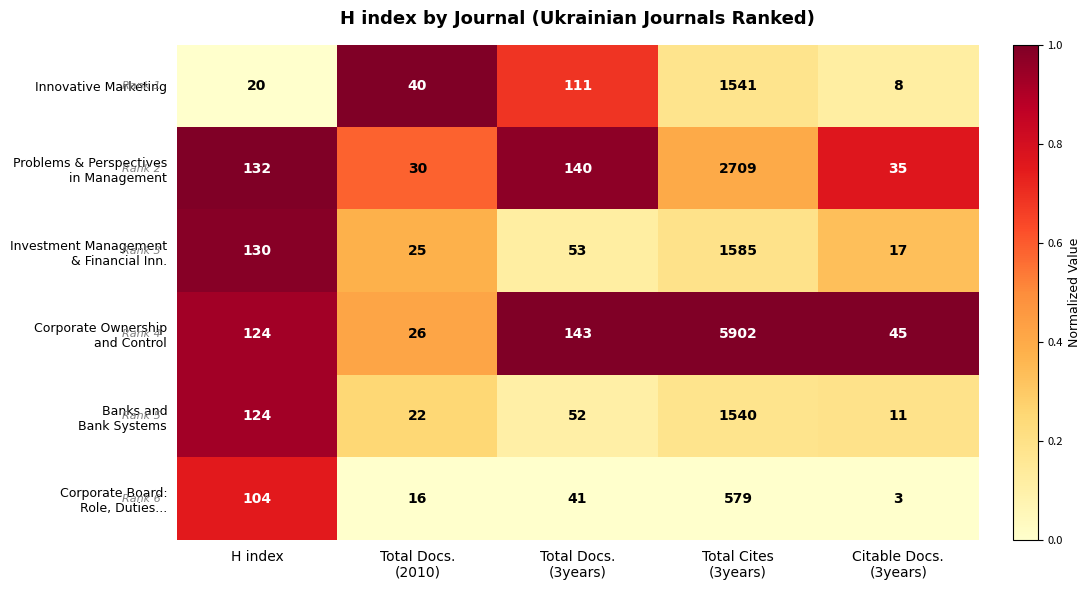

What is the difference between the second highest and minimum values in the Innovative Marketing series?

103